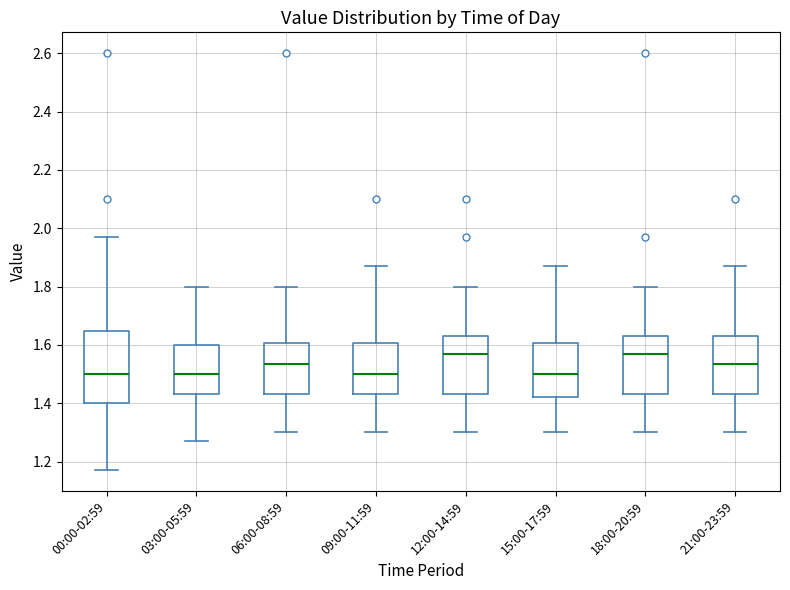

Reading left to right, read every box against the y-axis: the position of its median line, the range the box covers, and the ends of its whiskers. The values are not printed on the chart, so give them approximately, as read against the axis.

00:00-02:59: median 1.50, box 1.40 to 1.64, whiskers 1.18 to 1.98
03:00-05:59: median 1.50, box 1.44 to 1.60, whiskers 1.28 to 1.80
06:00-08:59: median 1.54, box 1.44 to 1.60, whiskers 1.30 to 1.80
09:00-11:59: median 1.50, box 1.44 to 1.60, whiskers 1.30 to 1.88
12:00-14:59: median 1.58, box 1.44 to 1.64, whiskers 1.30 to 1.80
15:00-17:59: median 1.50, box 1.42 to 1.60, whiskers 1.30 to 1.88
18:00-20:59: median 1.58, box 1.44 to 1.64, whiskers 1.30 to 1.80
21:00-23:59: median 1.54, box 1.44 to 1.64, whiskers 1.30 to 1.88